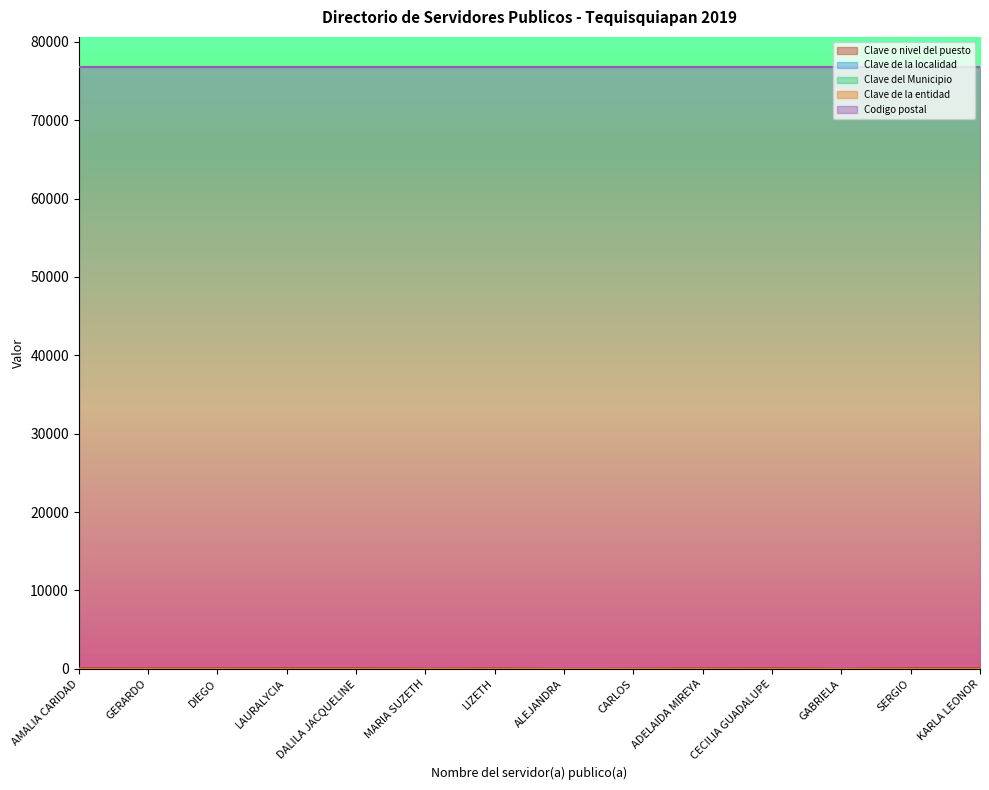

Between CECILIA GUADALUPE and GABRIELA, which series saw the biggest shift?

Clave o nivel del puesto